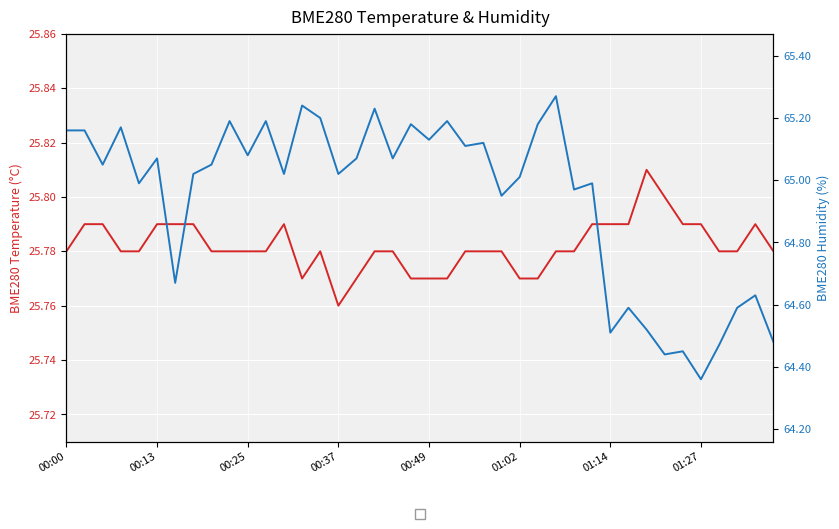

True or false: BME280_humidity and BME280_temperature cross at least once.

False